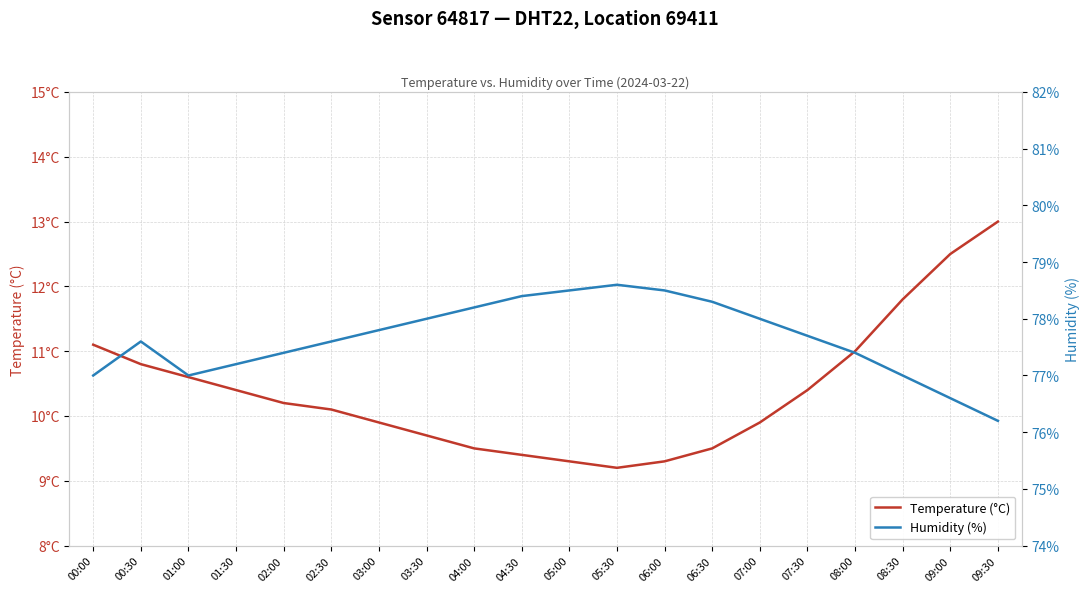

Reading right to left, list all the values displayed in this chart.

Temperature (°C): 13.0	12.5	11.8	11.0	10.4	9.9	9.5	9.3	9.2	9.3	9.4	9.5	9.7	9.9	10.1	10.2	10.4	10.6	10.8	11.1
Humidity (%): 76.2	76.6	77.0	77.4	77.7	78.0	78.3	78.5	78.6	78.5	78.4	78.2	78.0	77.8	77.6	77.4	77.2	77.0	77.6	77.0